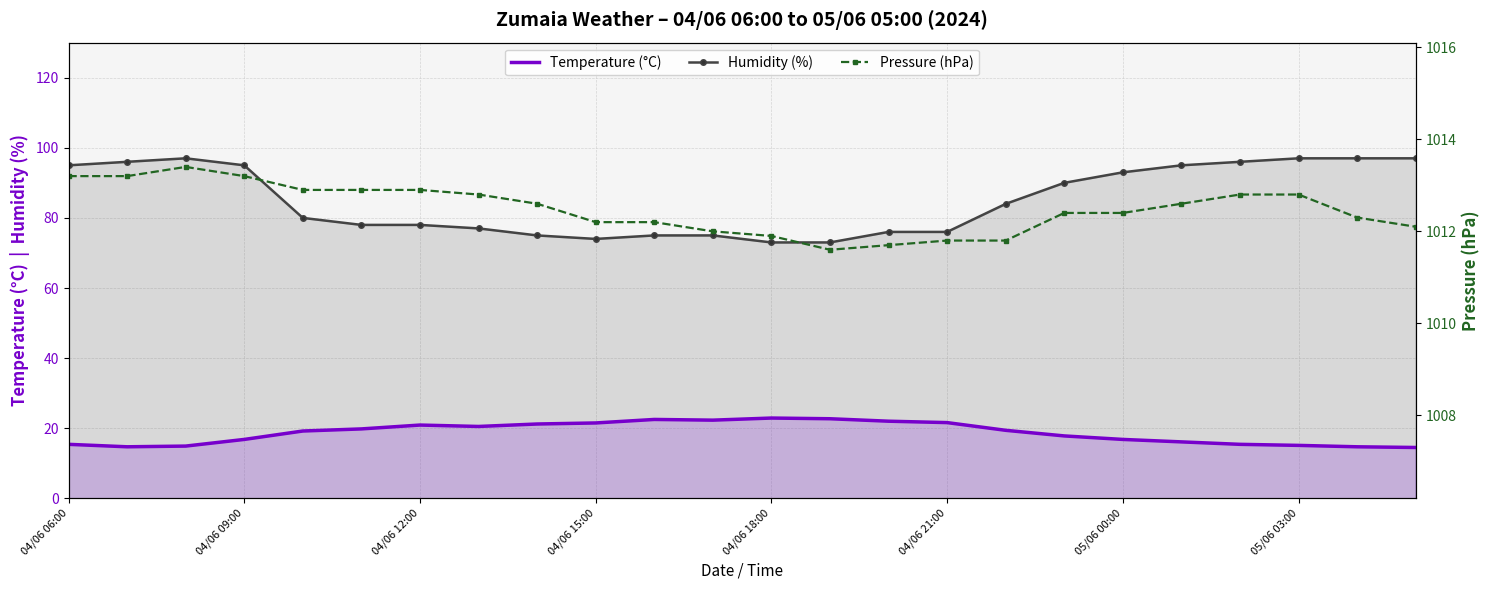

The value of Humidity (%) at 17 is 90.0. True or false?

True